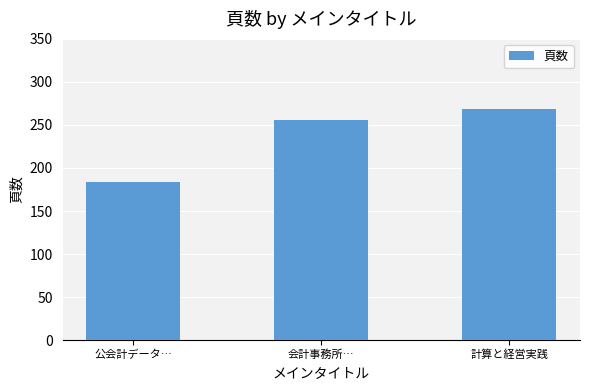

What is the value of the 3rd bar from the left?

268